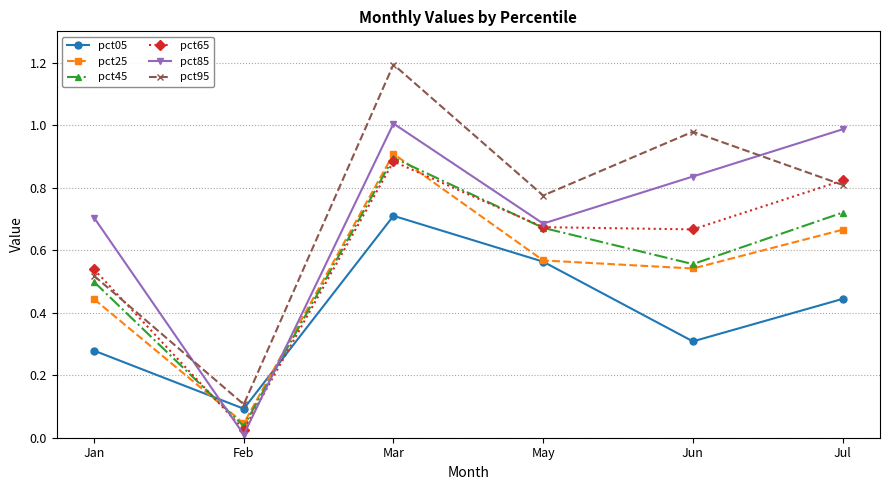

Which label corresponds to the largest value in the chart?

Mar